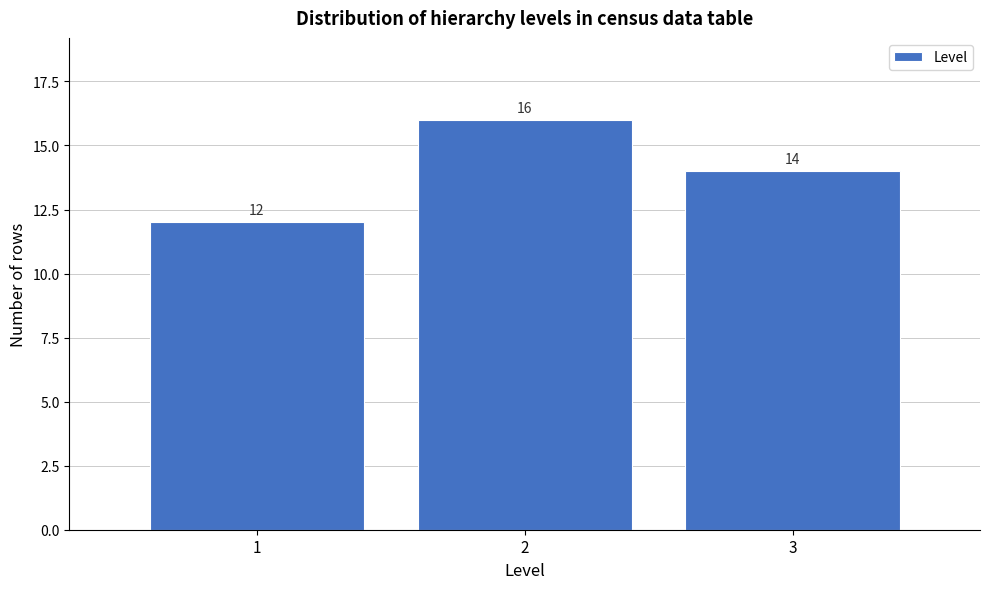

Reading right to left, extract all data points from this chart.

3=14	2=16	1=12